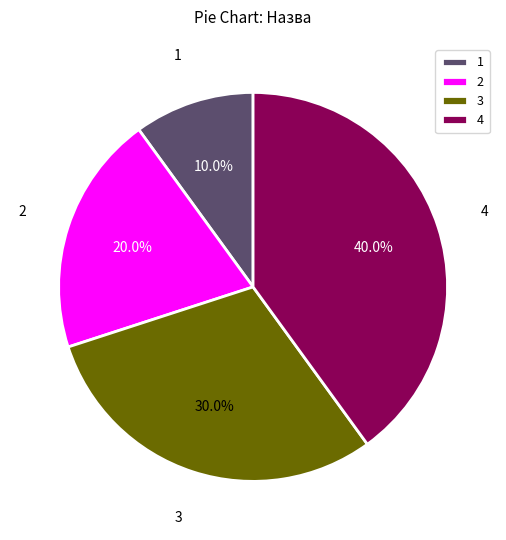

What is the smallest slice in the pie chart?

1